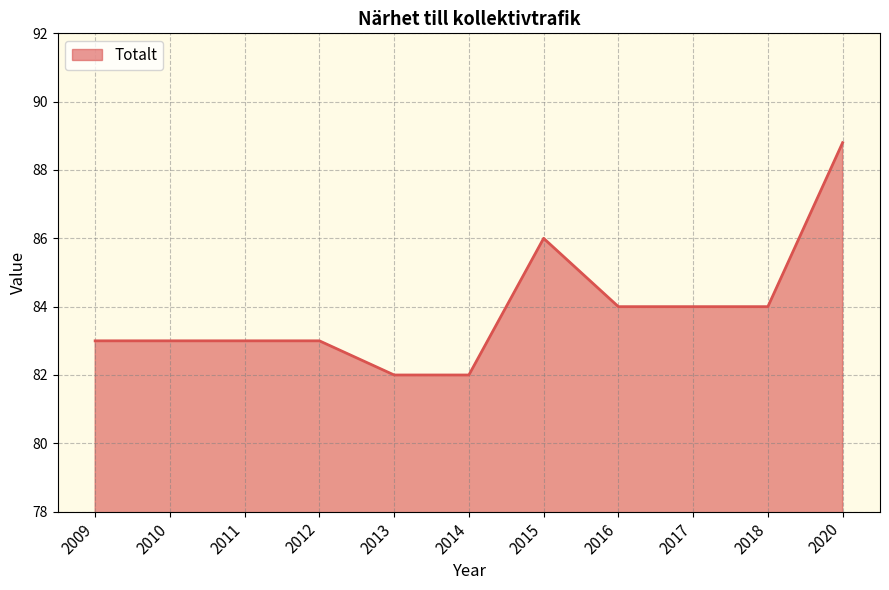

What is the difference between the maximum and second lowest values?

6.8